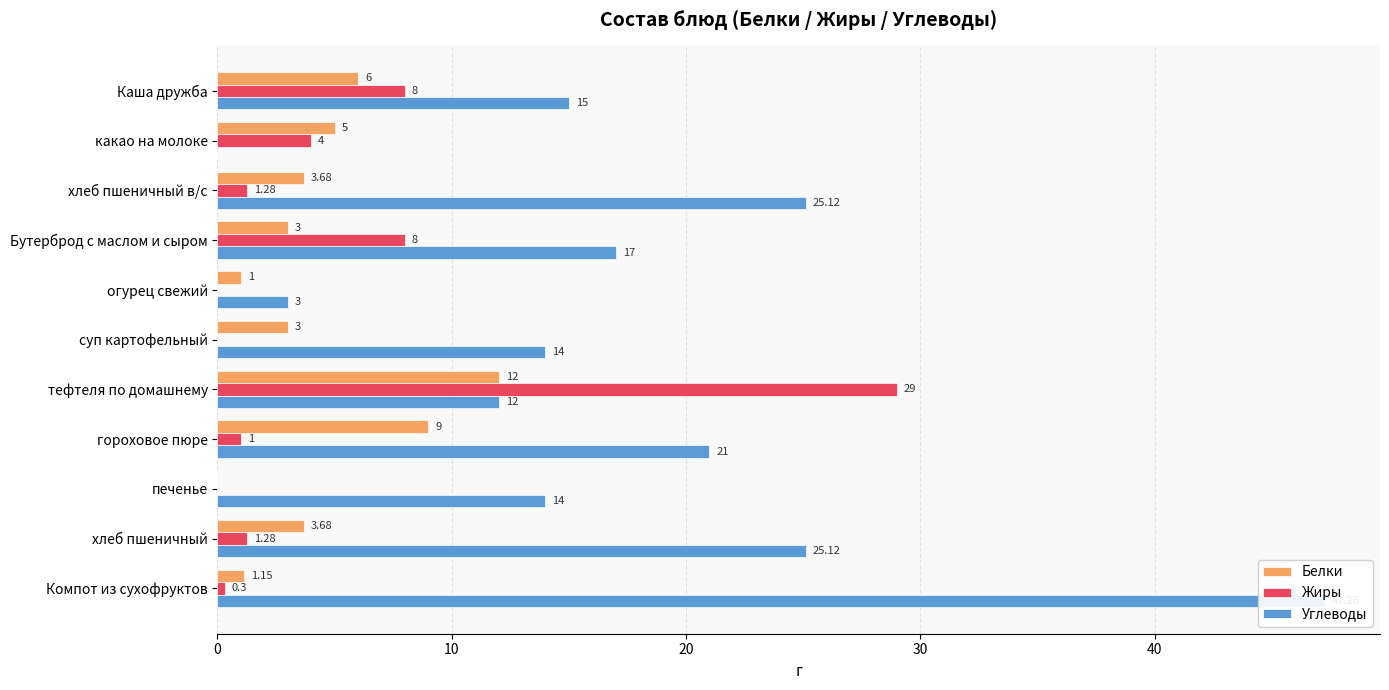

Which series has the largest range (max minus min)?

Углеводы